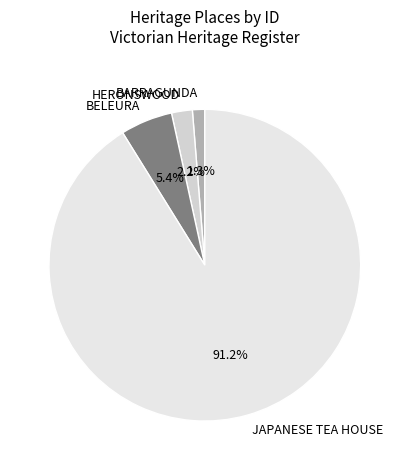

To the nearest percent, what is the combined percentage of JAPANESE TEA HOUSE and HERONSWOOD?

93%